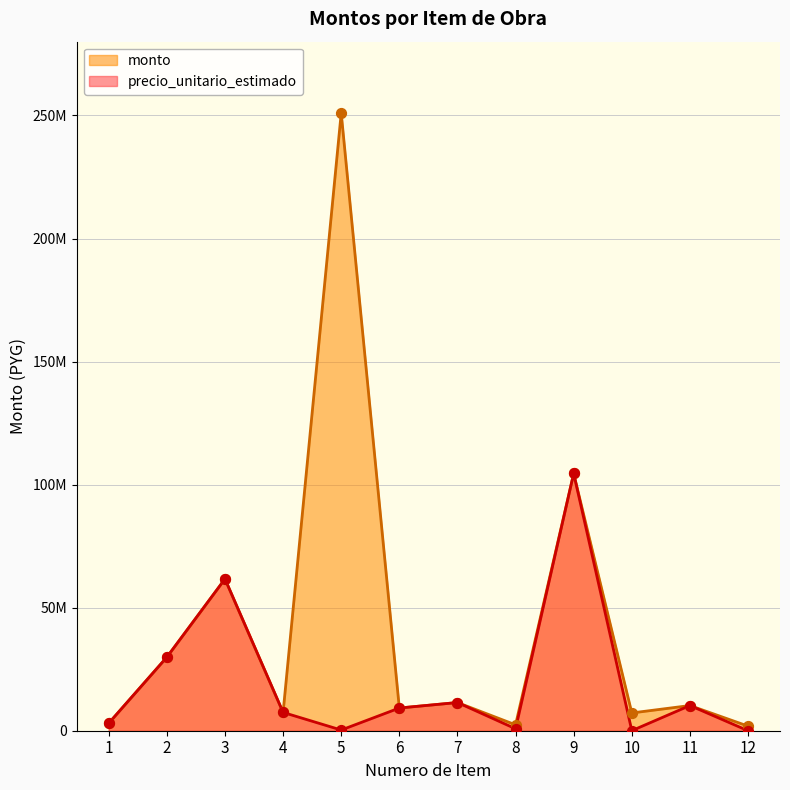

What is the total value across all series at 12?

1871100